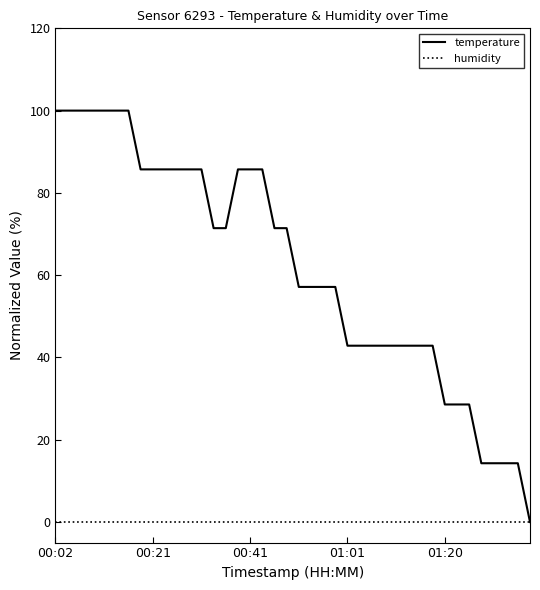

List the series in order of their peak value, lowest first.

humidity, temperature